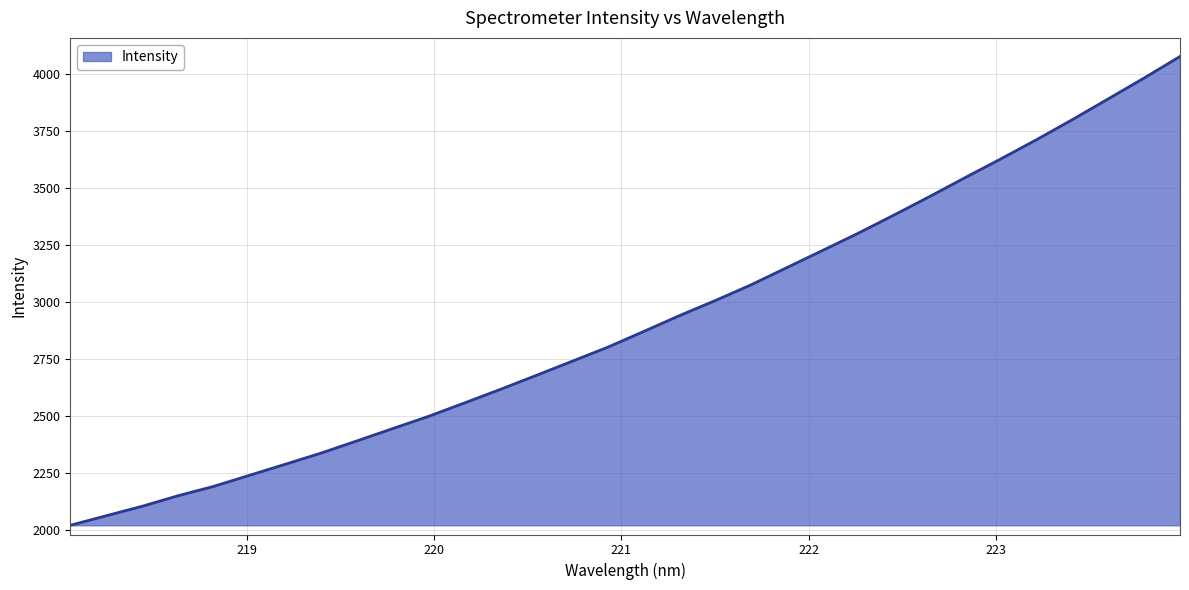

What is the difference between the maximum and minimum values?

2057.2